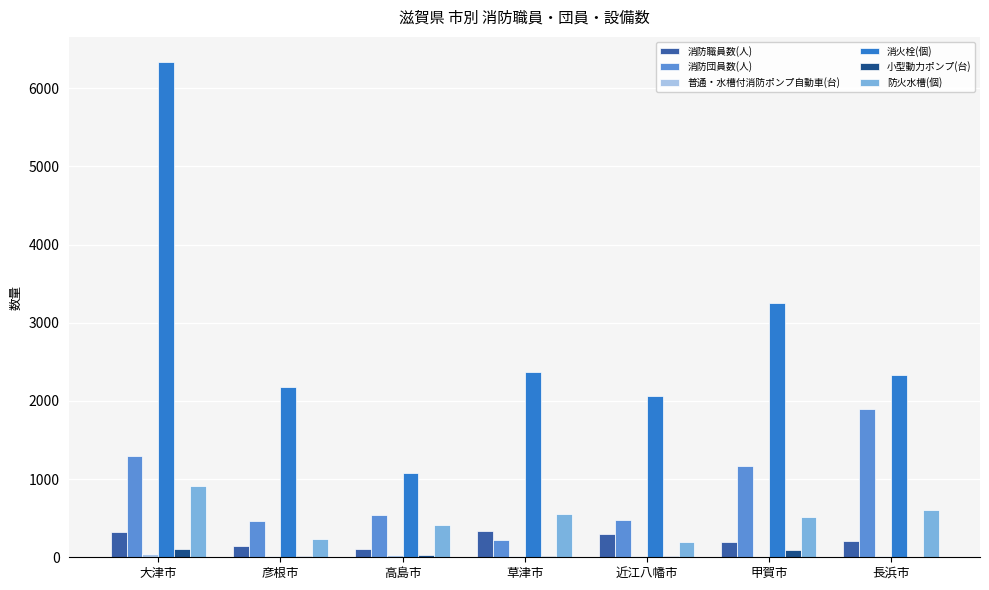

Is it true that 消火栓(個) equals 519 at 近江八幡市?

False